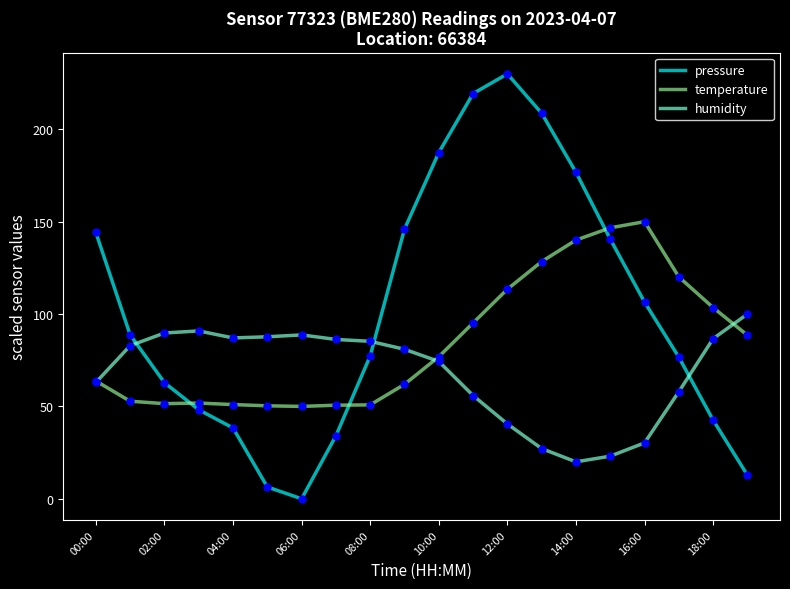

Which series has the widest spread of values?

pressure